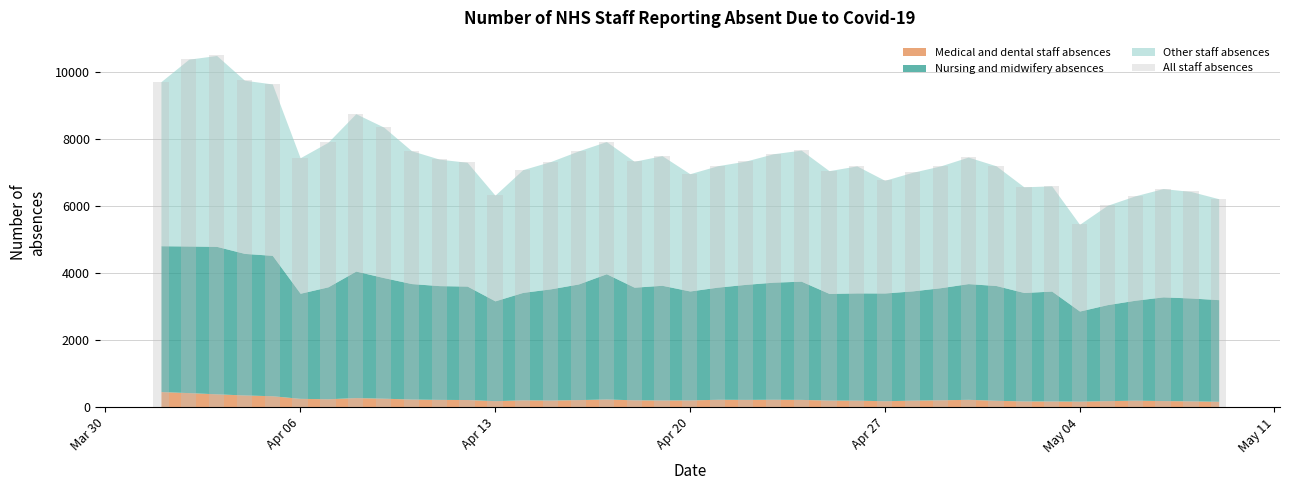

What is the value of the 17th bar from the left?

7931